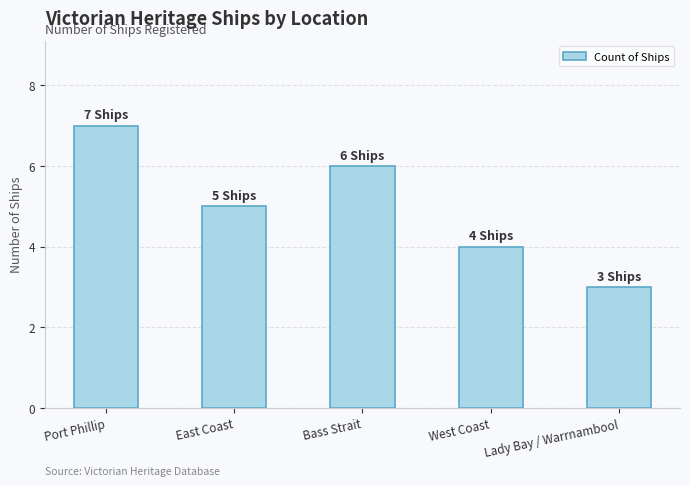

Which category has the highest value across all series?

Port Phillip